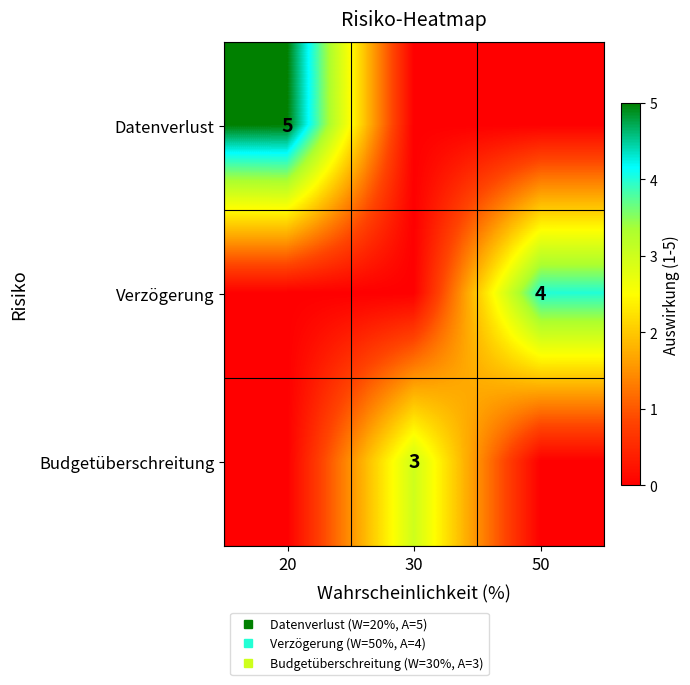

Which category has the lowest value in the Verzögerung series?

20